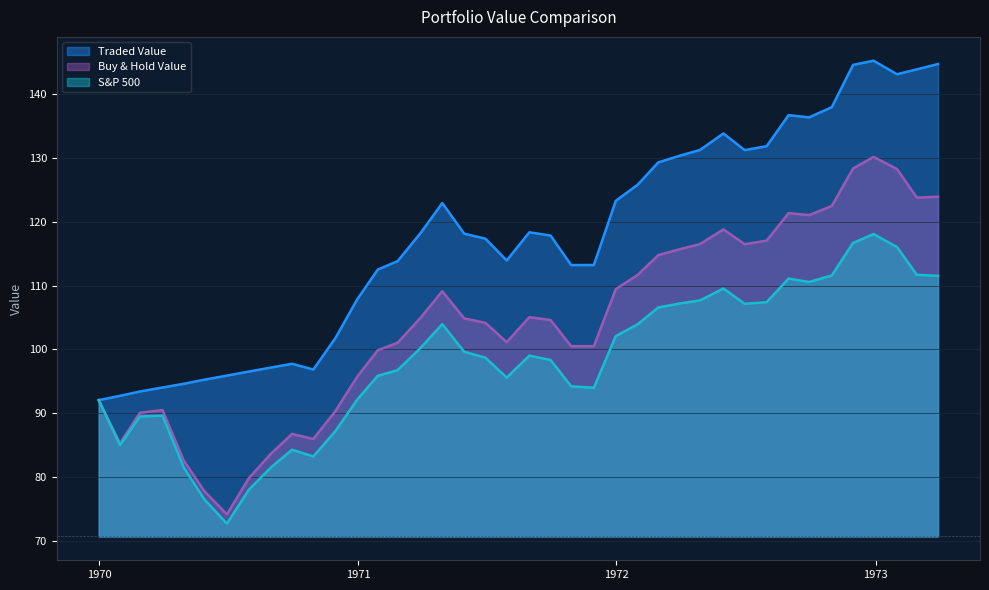

List the series in order of their peak value, highest first.

Traded Value, Buy & Hold Value, S&P 500